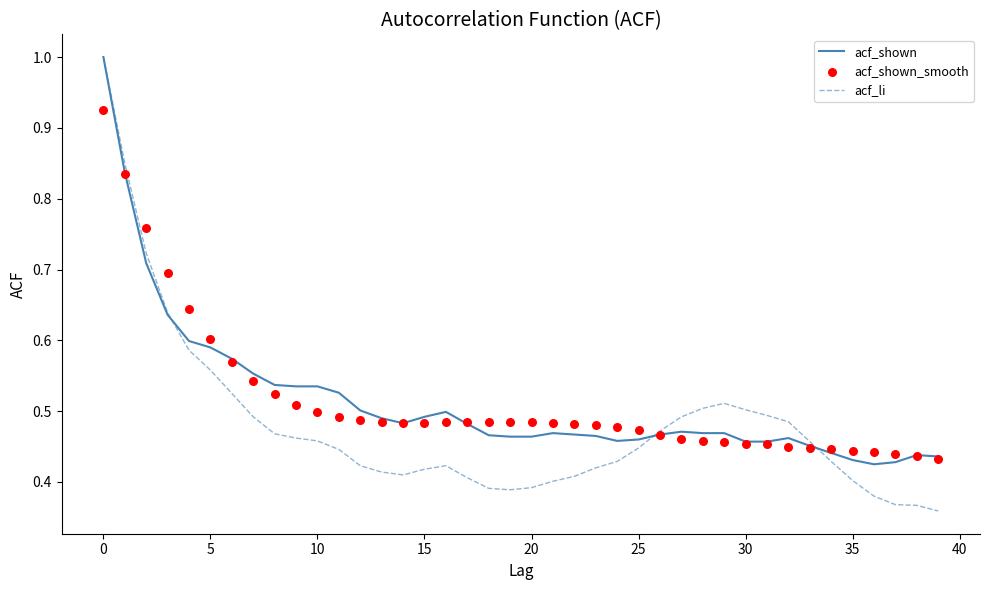

What are all the series names shown in the legend?

acf_shown, acf_li, acf_shown_smooth